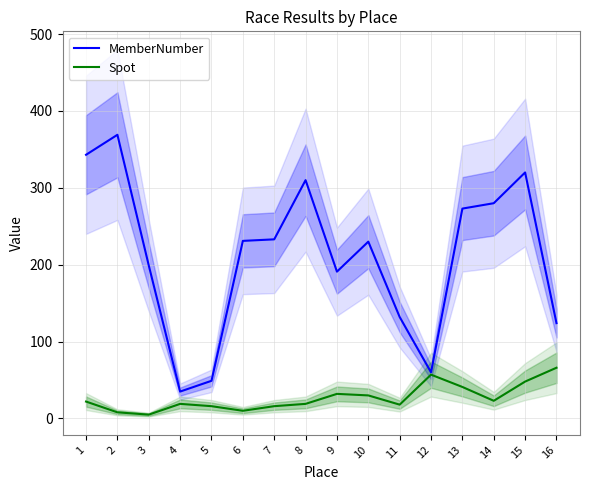

List the series in order of their overall mean, lowest first.

Spot, MemberNumber